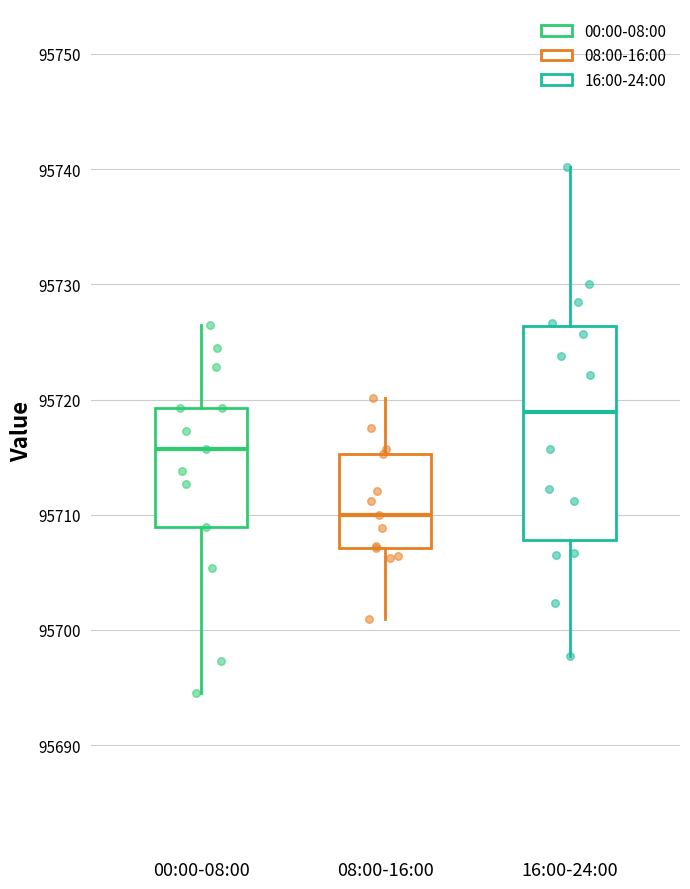

Which box's median line is the lowest?

08:00-16:00